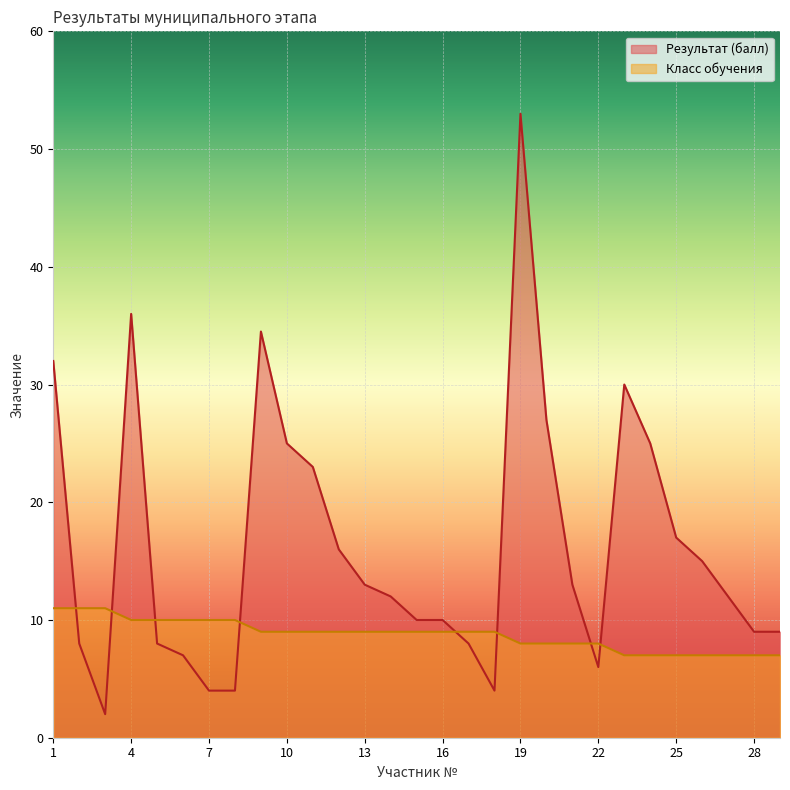

Does the chart display data point markers on the line(s)?

No